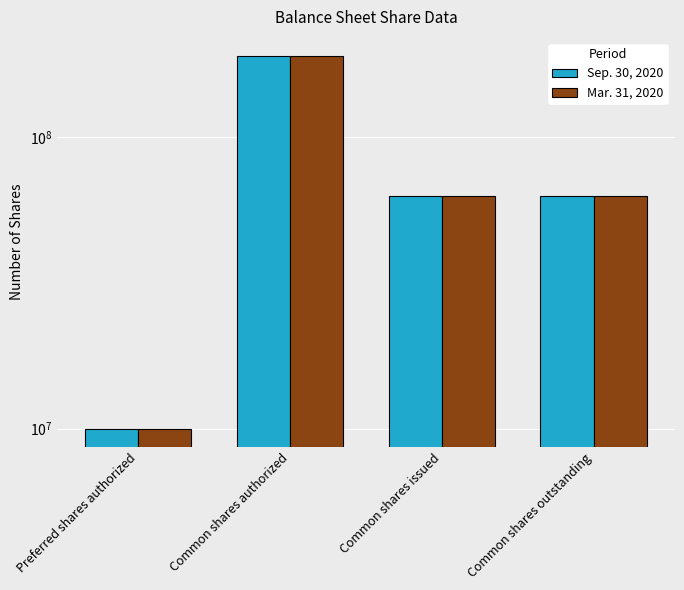

How many groups of bars are there?

4